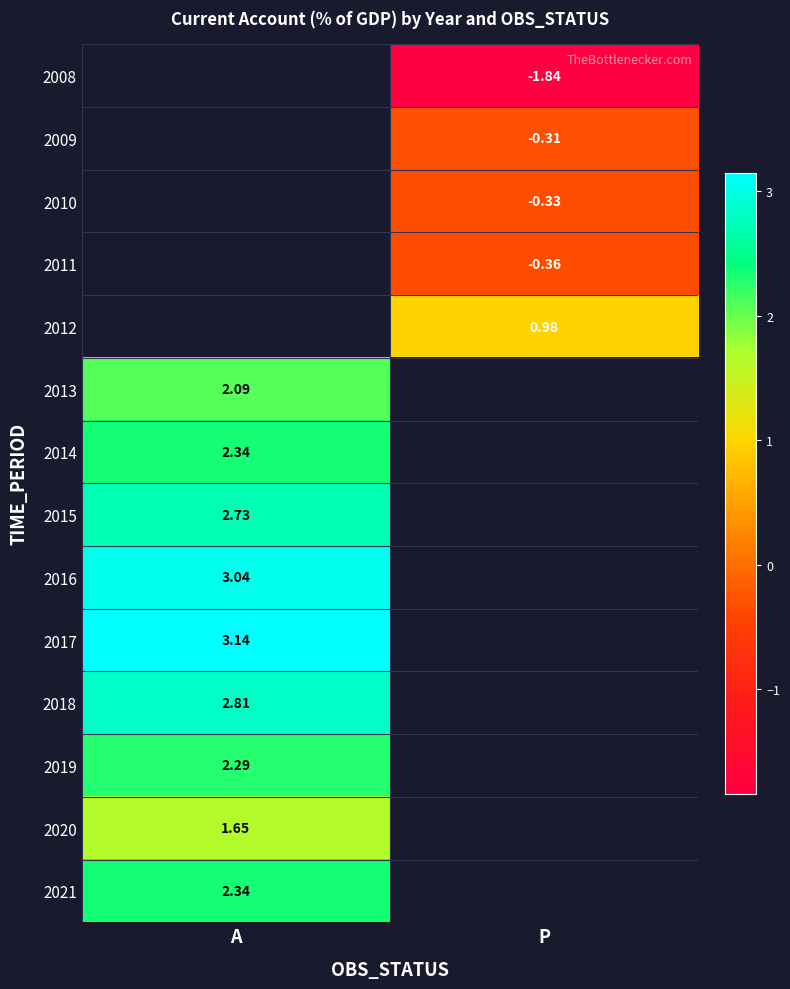

Which label corresponds to the smallest value in the chart?

P